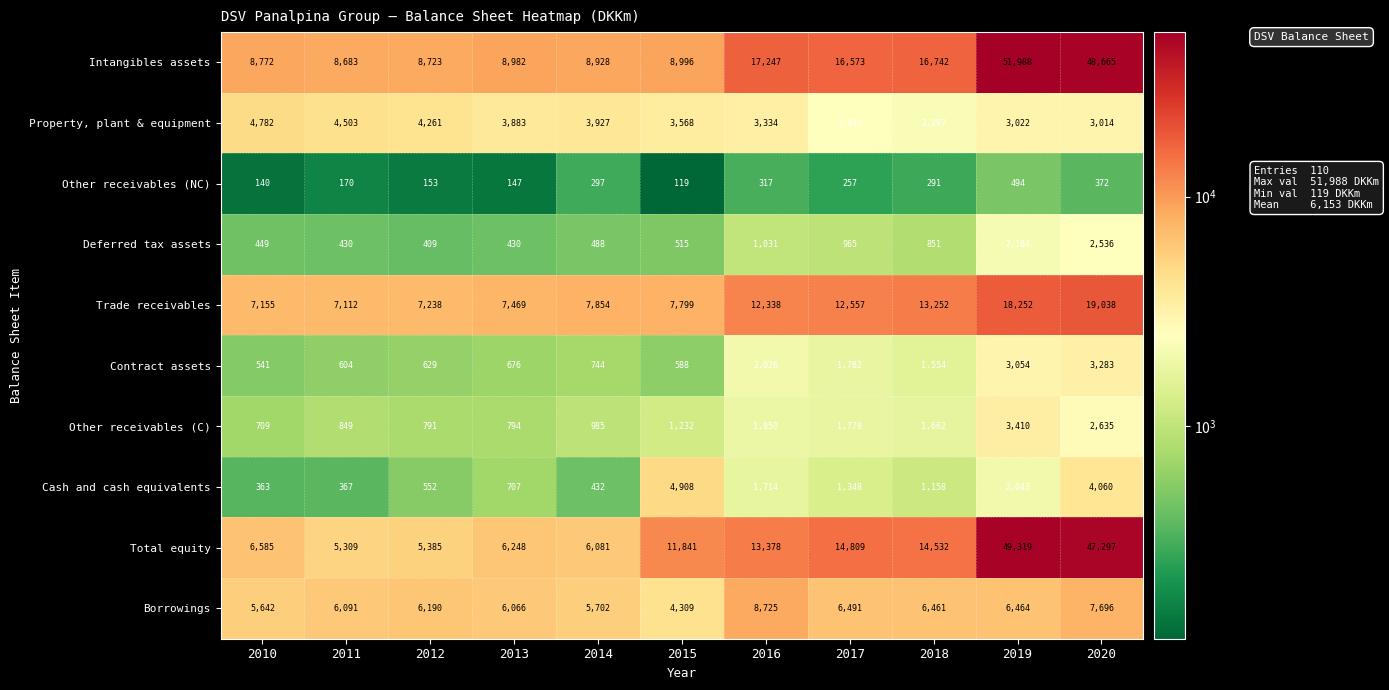

List the series in order of their peak value, lowest first.

Other receivables (NC), Deferred tax assets, Contract assets, Other receivables (C), Property, plant & equipment, Cash and cash equivalents, Borrowings, Trade receivables, Total equity, Intangibles assets